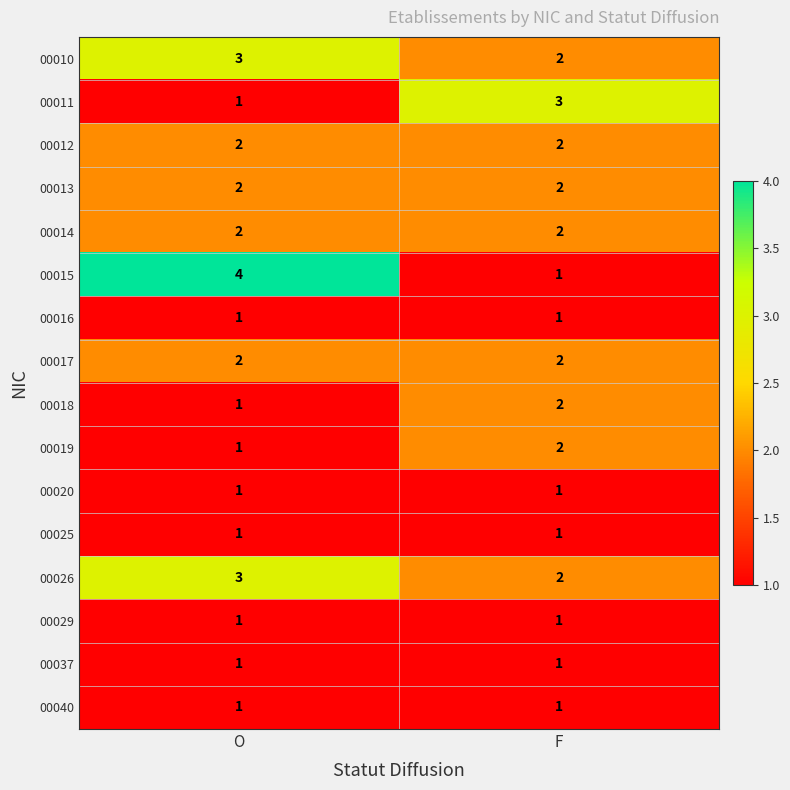

Where is 00019 nearest to the value 1?

O